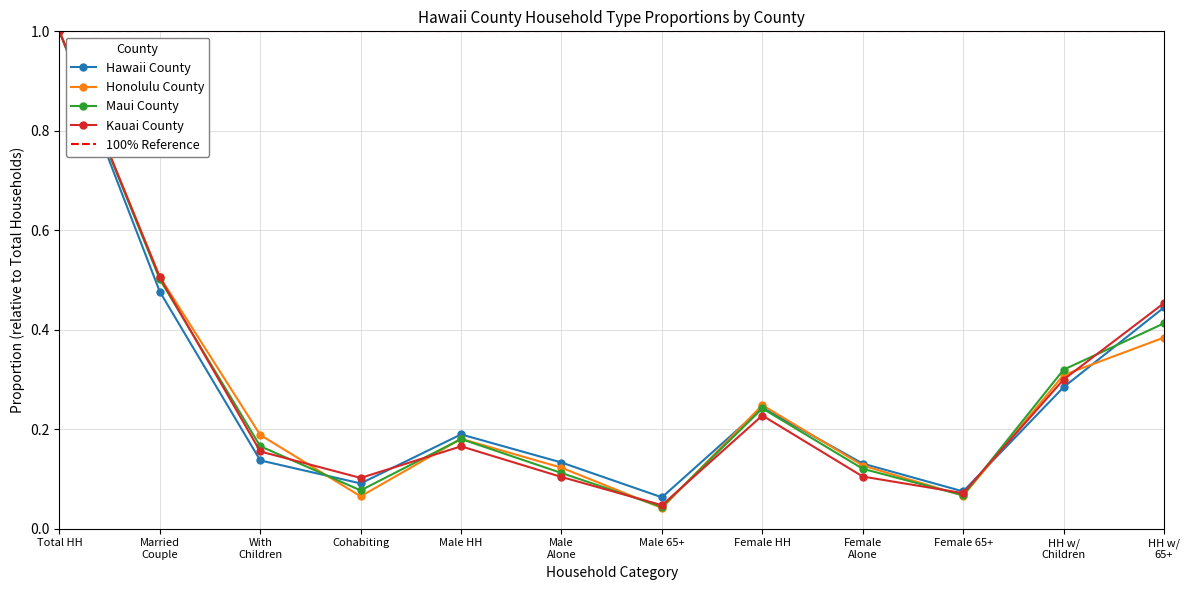

How many lines are shown in the chart?

4